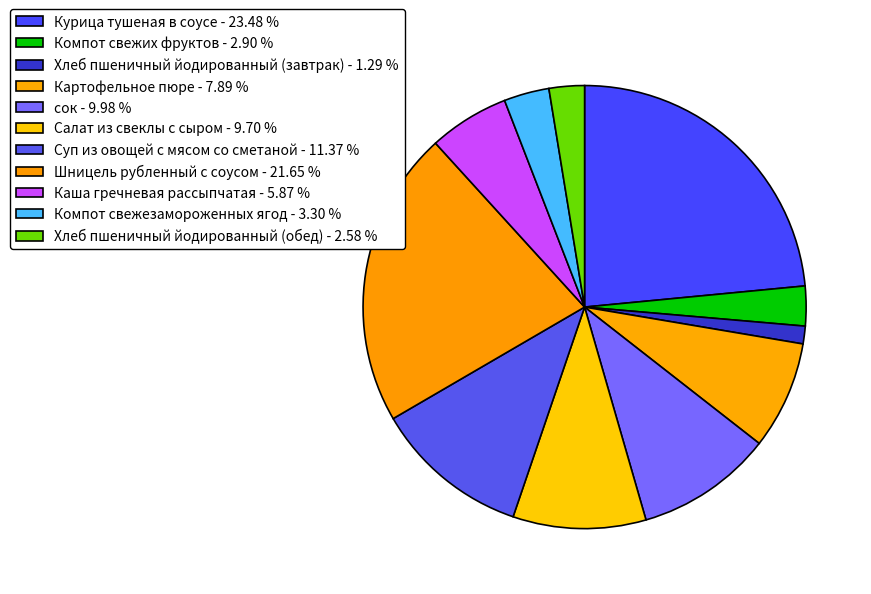

To the nearest percent, what portion does Каша гречневая рассыпчатая represent?

6%